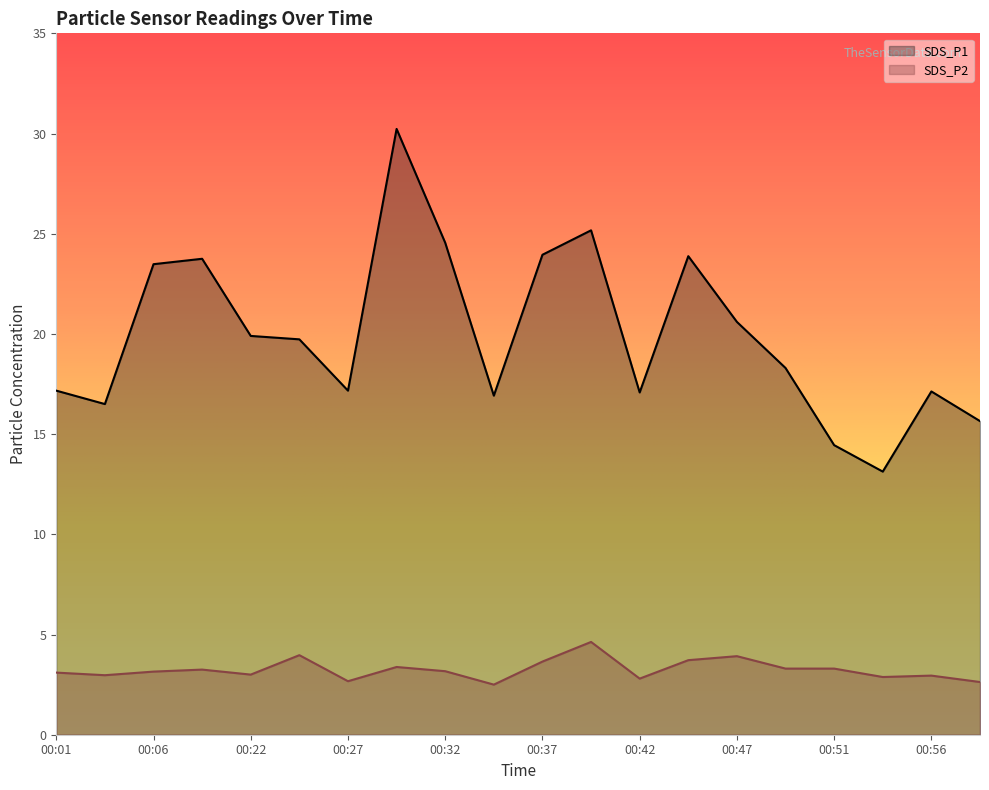

Where is SDS_P2 nearest to the value 3?

00:22